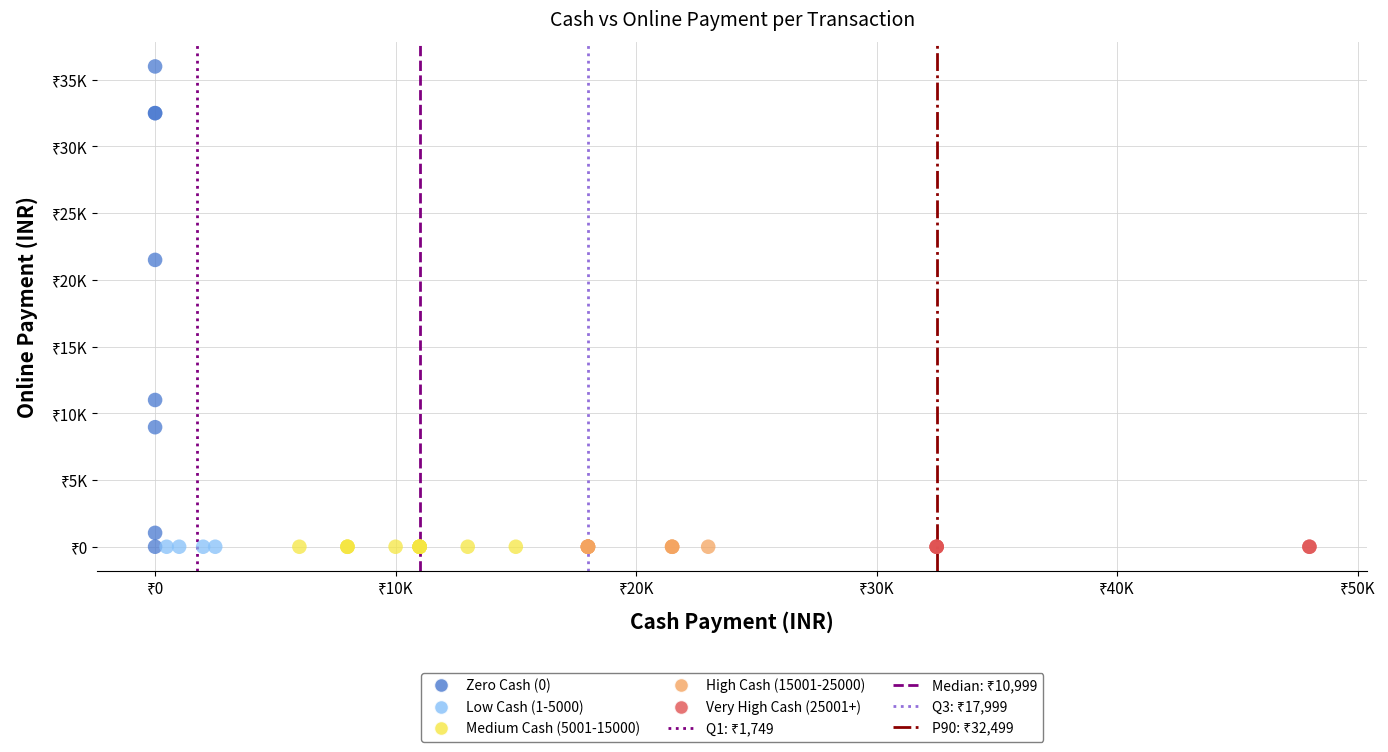

Which series reaches the maximum Y coordinate?

Zero Cash (0)